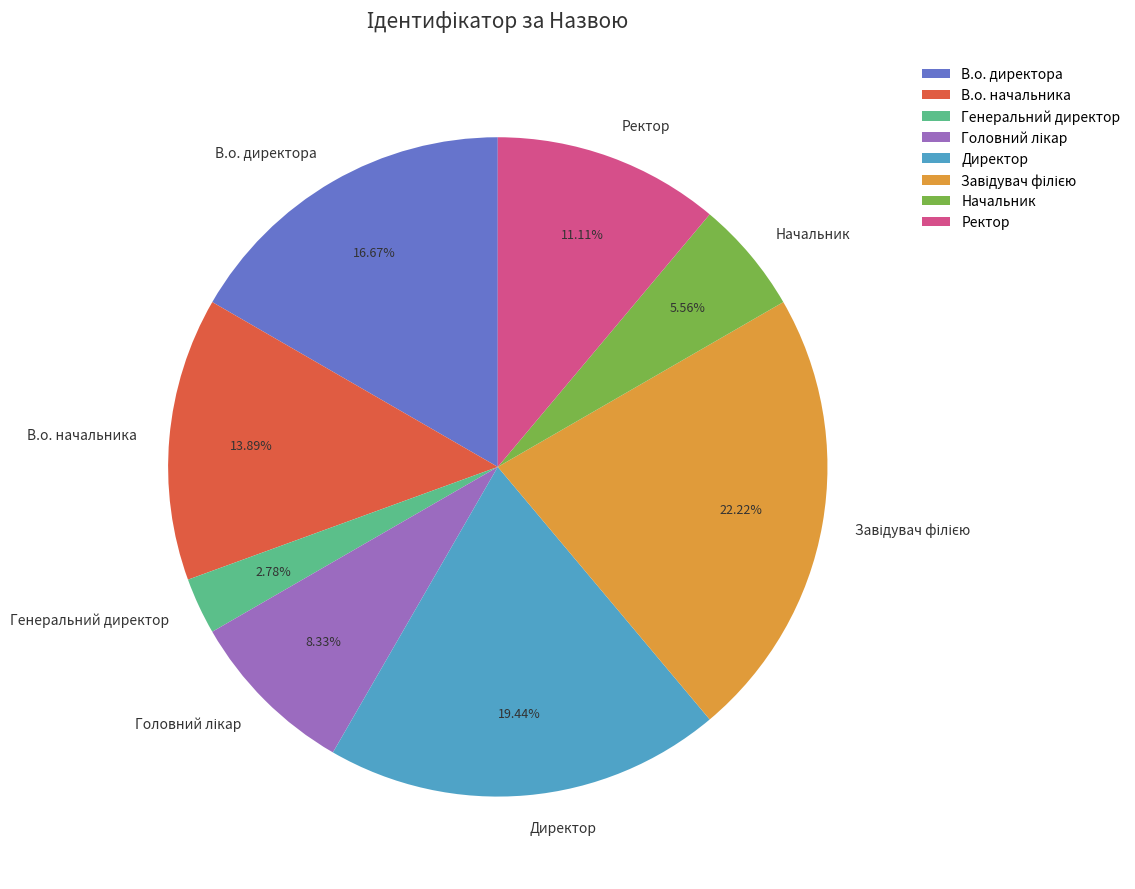

How many segments does this pie chart have?

8